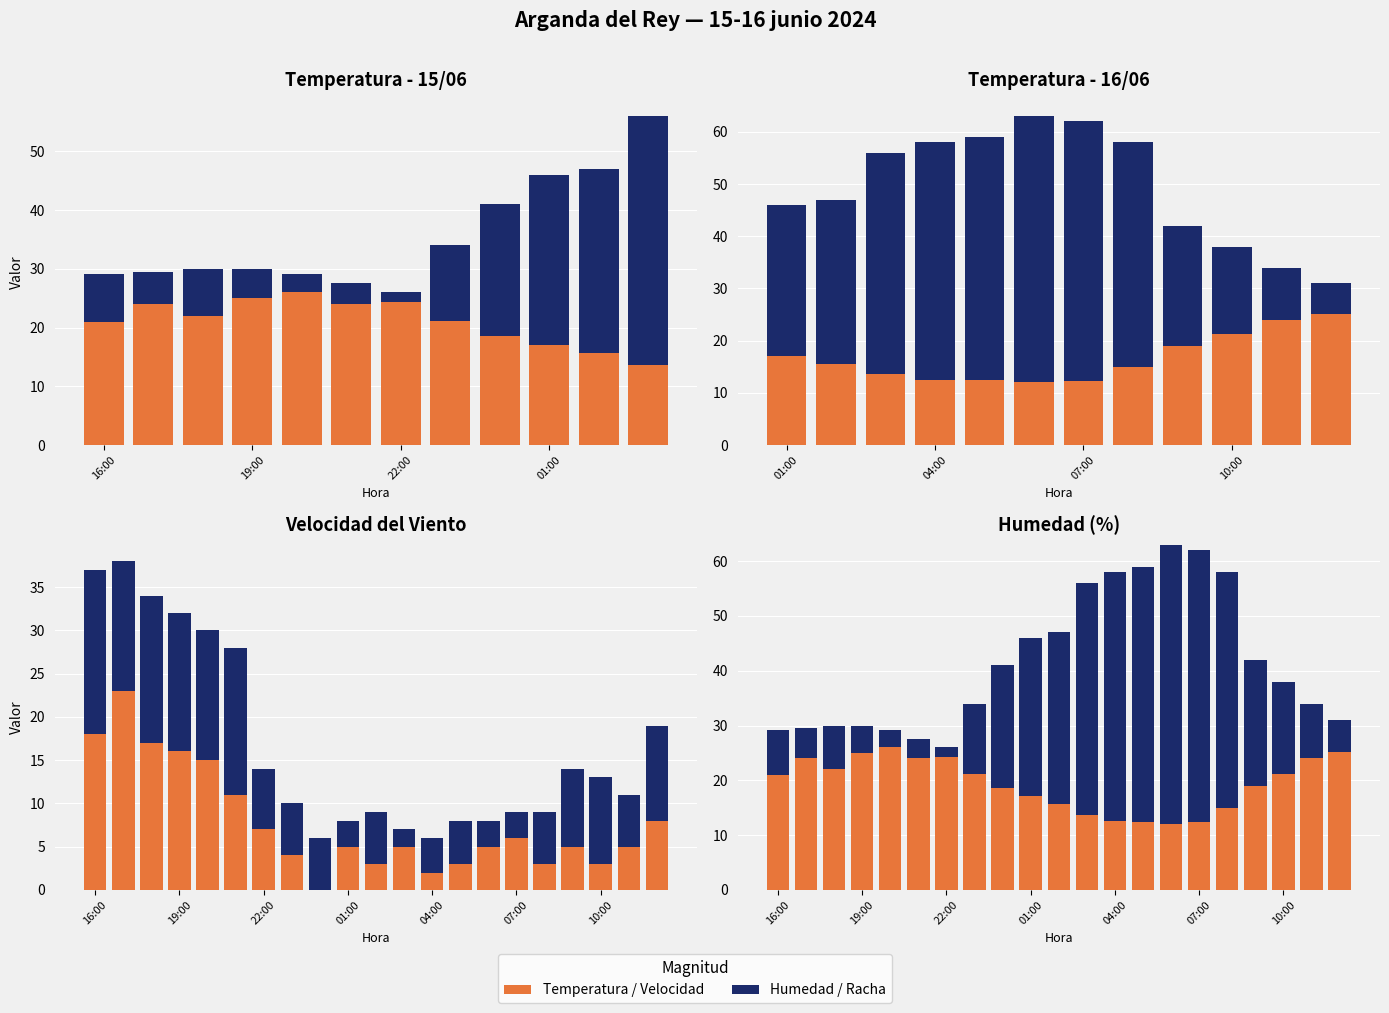

Count the number of data series in this chart.

2